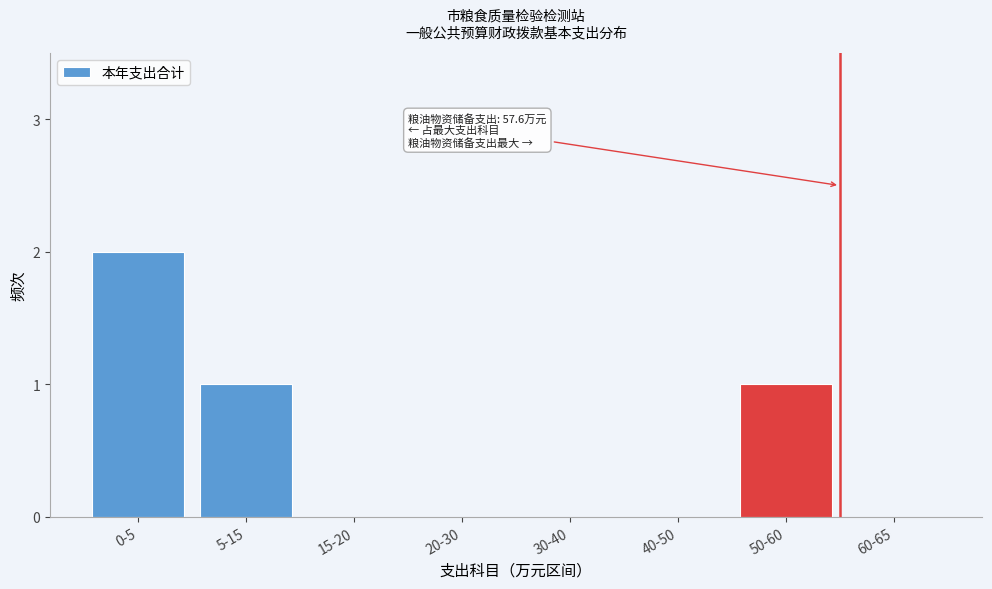

Reading left to right, extract all data points from this chart.

0-5=2	5-15=1	15-20=0	20-30=0	30-40=0	40-50=0	50-60=1	60-65=0